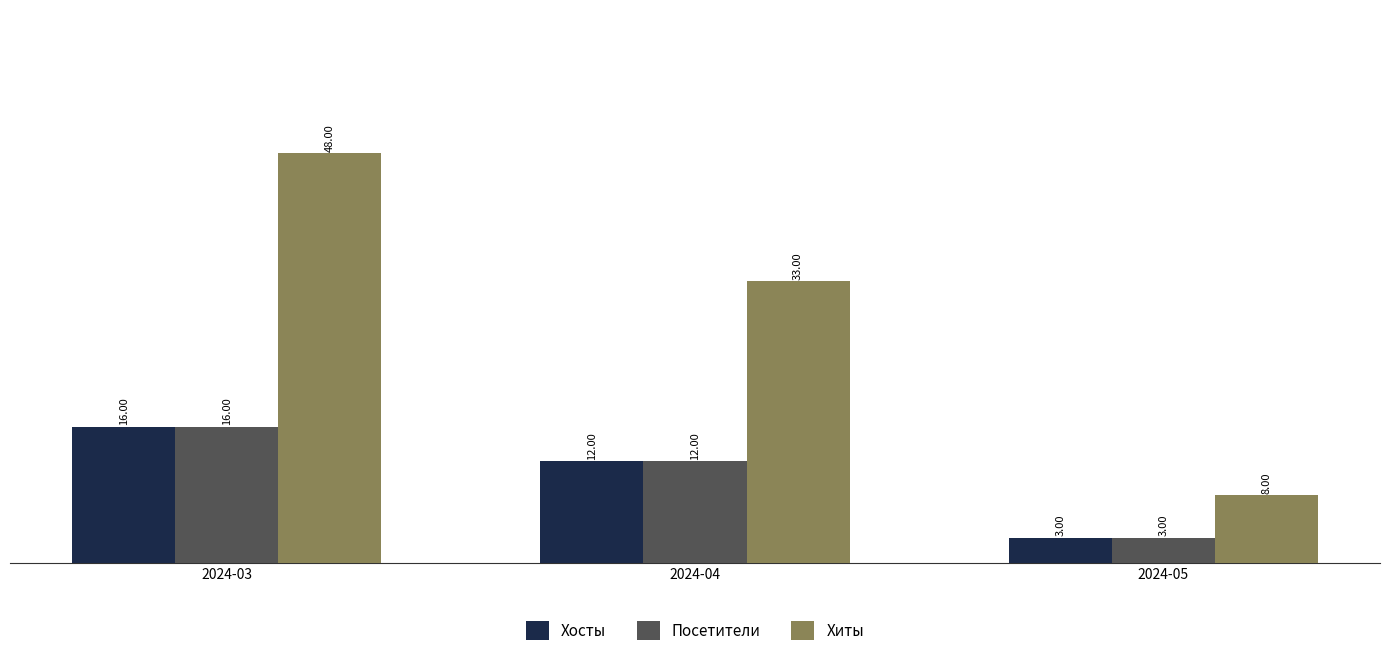

Count the Хиты values in the range 8 to 48.

3